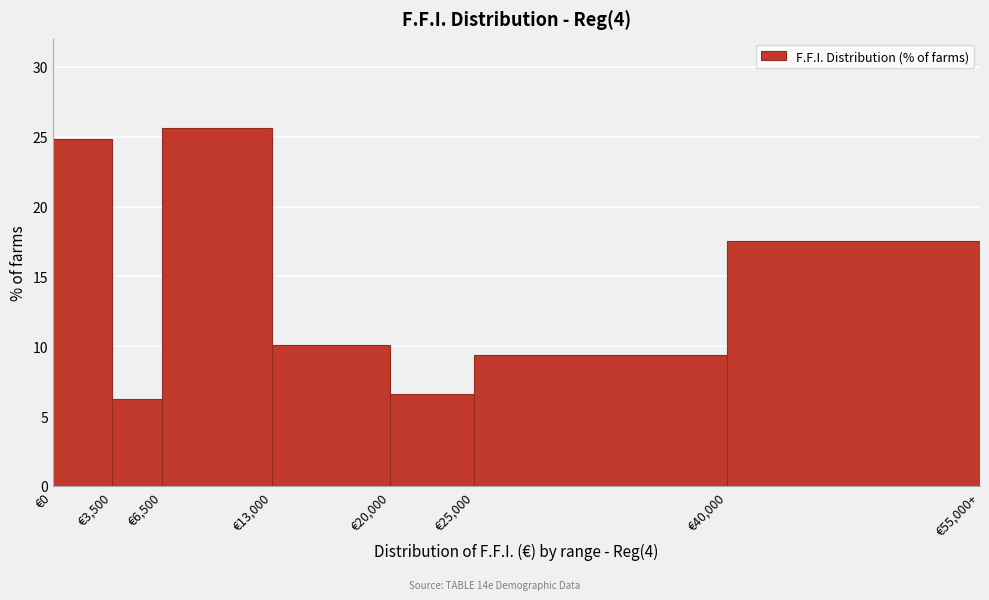

Reading right to left, what are all the values shown in this chart?

17.5	9.4	6.6	10.1	25.6	6.2	24.8